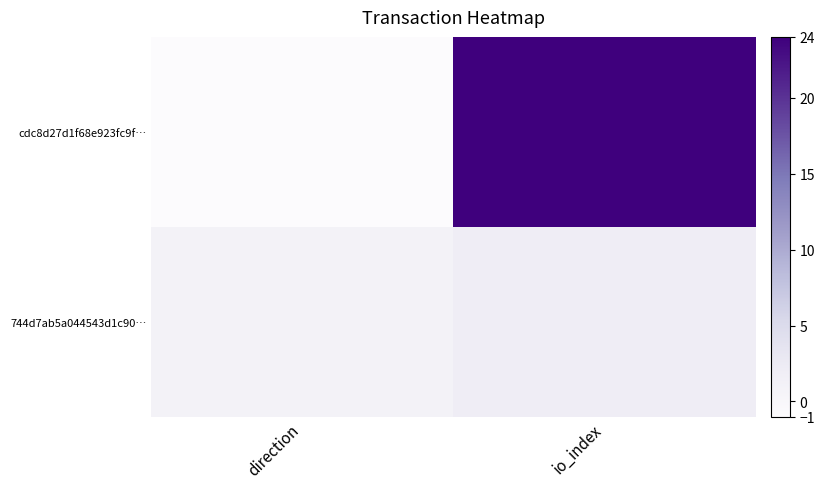

Reading left to right, extract all data points from this chart.

cdc8d27d1f68e923fc9f…: direction=-1	io_index=24
744d7ab5a044543d1c90…: direction=1	io_index=2